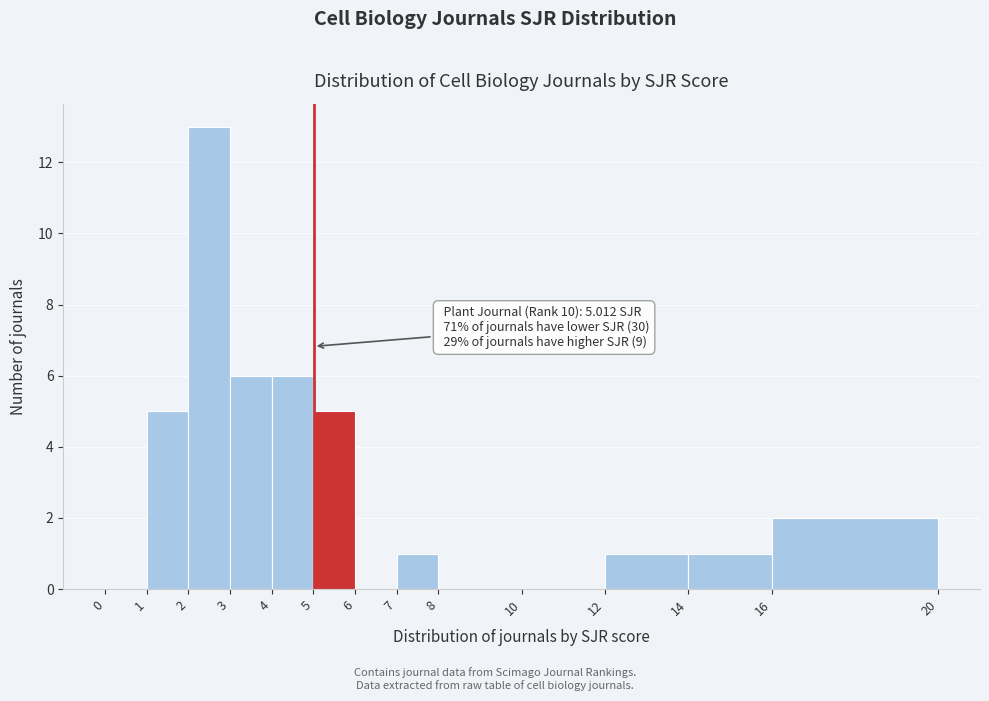

Which range on the x-axis has the tallest bar?

2 to 3